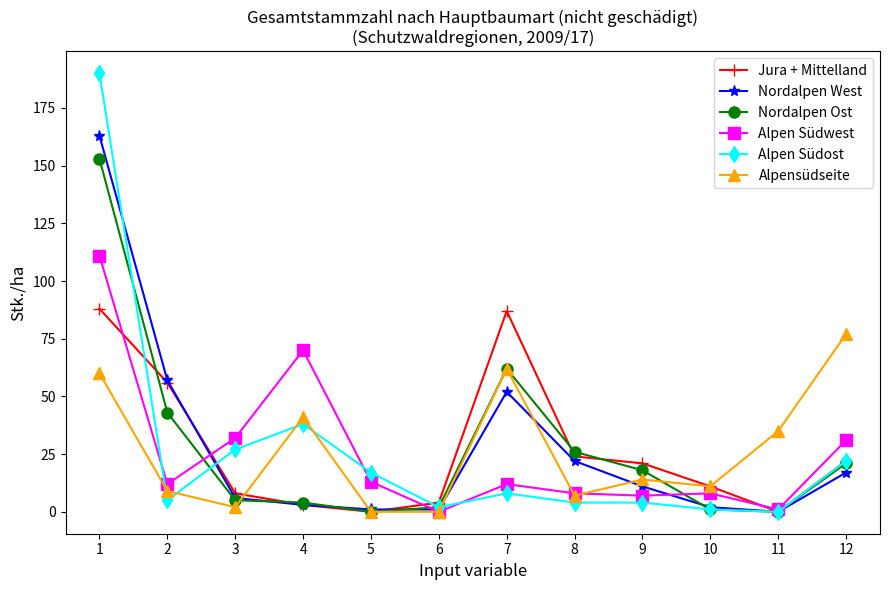

Where is the first local minimum for Alpen Südost?

2